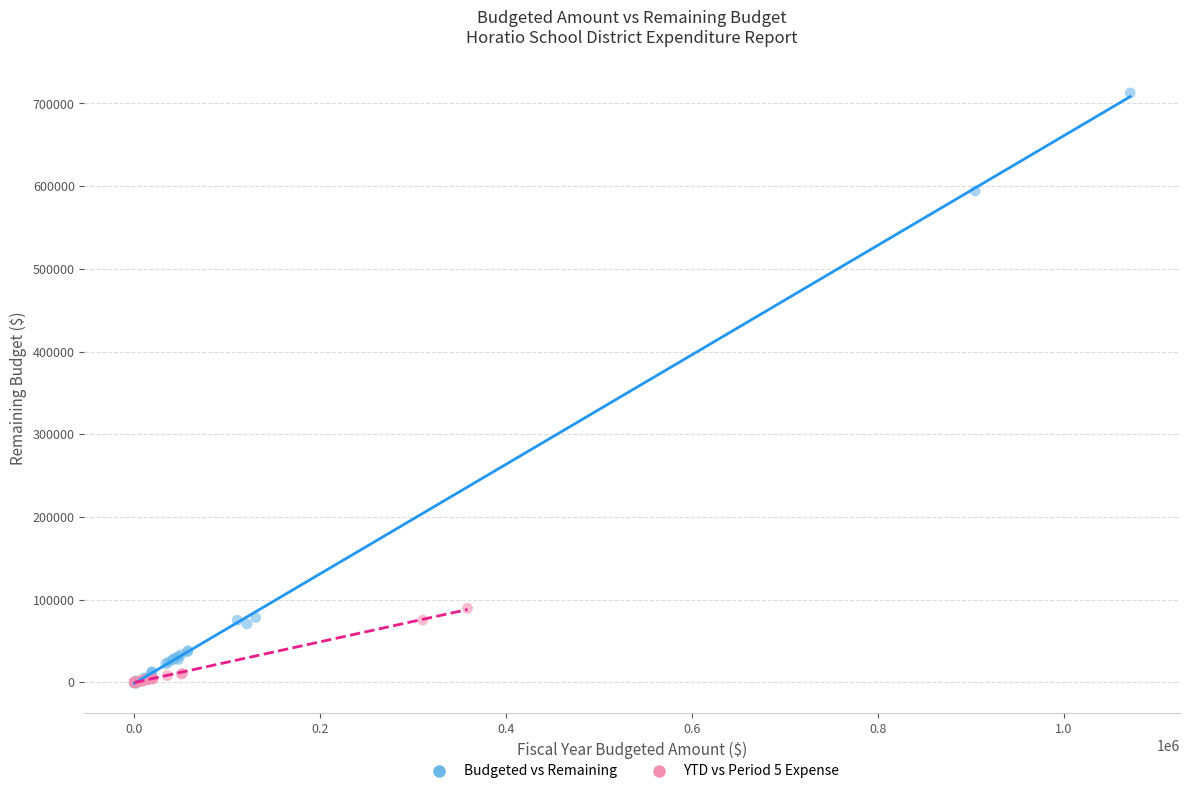

Which series contains the highest Y value?

Budgeted vs Remaining